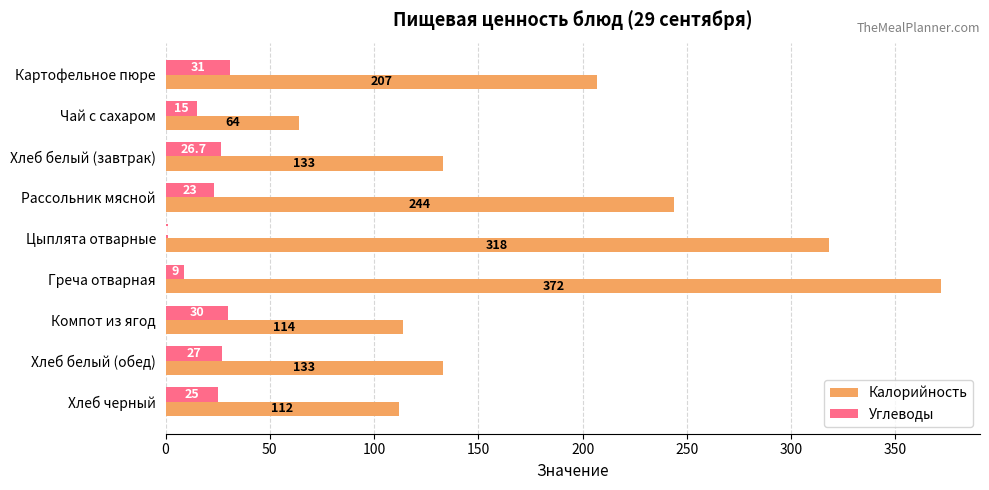

What is the sum of the Калорийность values at Хлеб белый (обед) and Цыплята отварные?

451.0